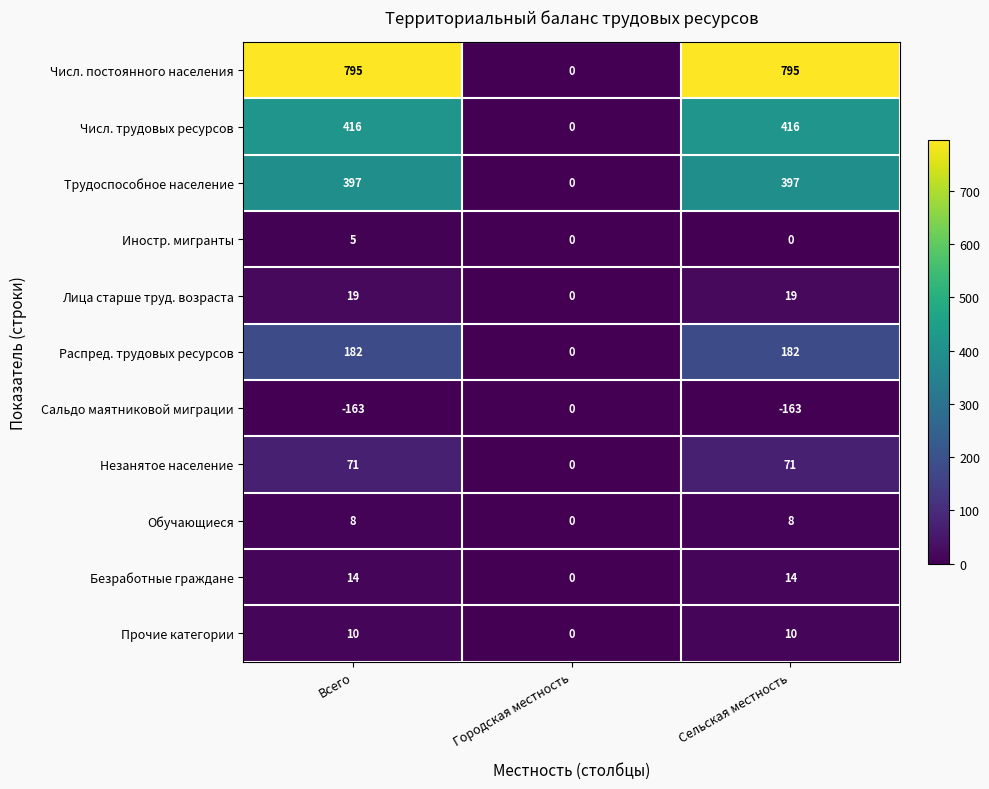

Which series has the widest spread of values?

Числ. постоянного населения